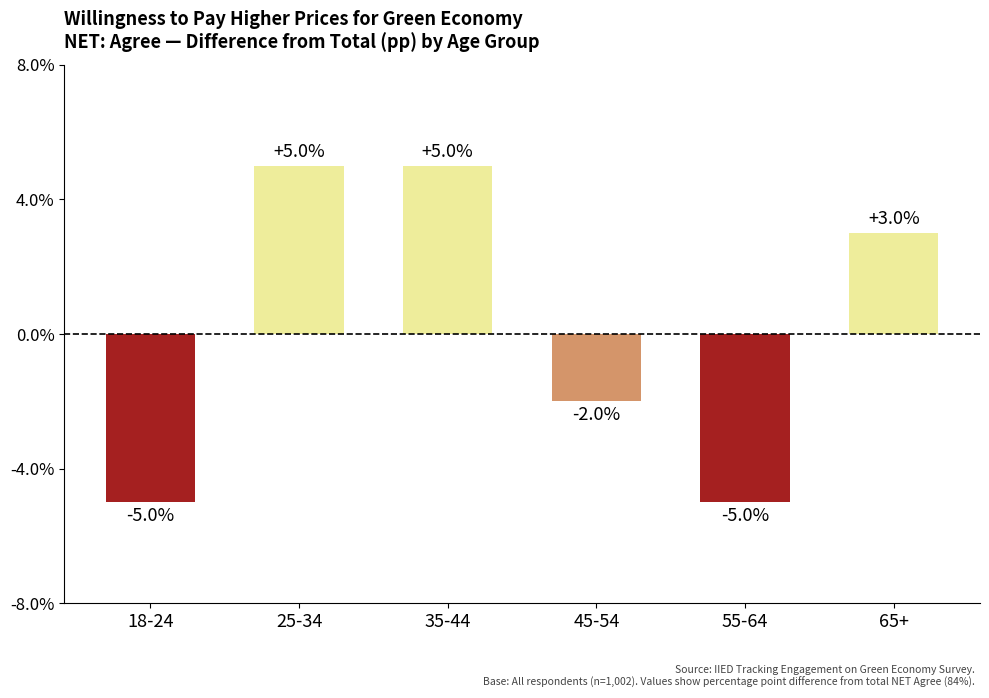

What is the label of the 4th bar from the right?

35-44